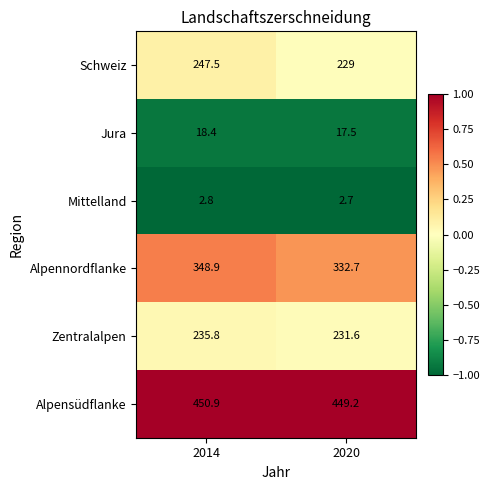

The value of Alpennordflanke at 2014 is 348.9. True or false?

True